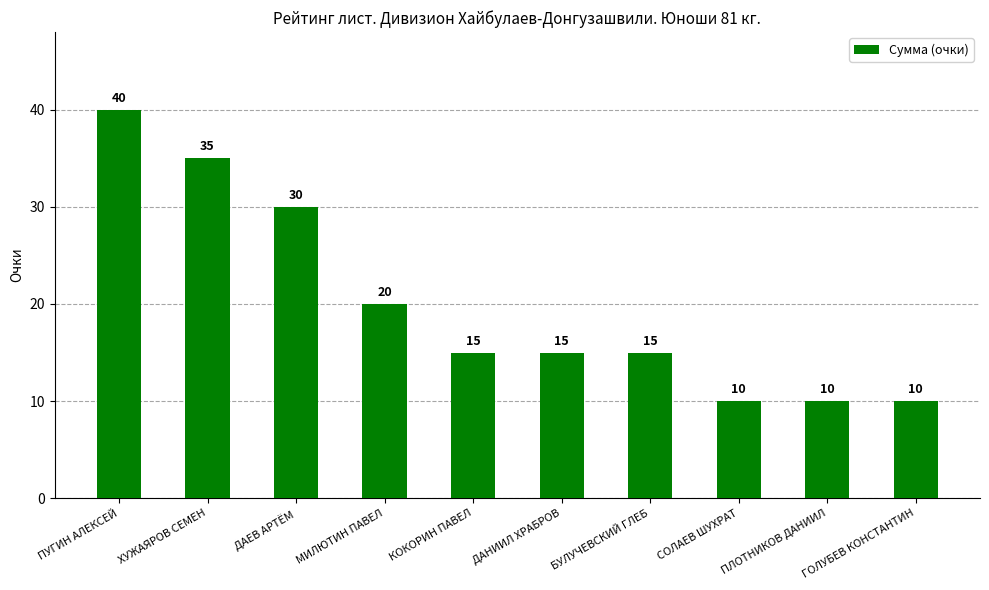

Approximately how many times larger is the value at БУЛУЧЕВСКИЙ ГЛЕБ compared to СОЛАЕВ ШУХРАТ?

1.5